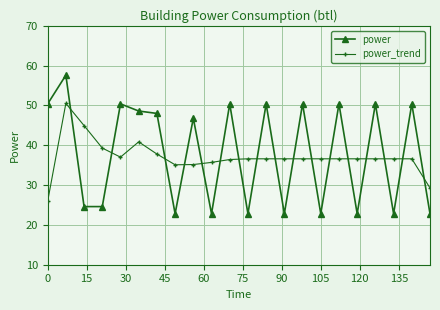

What is the minimum value shown in the chart?

22.8